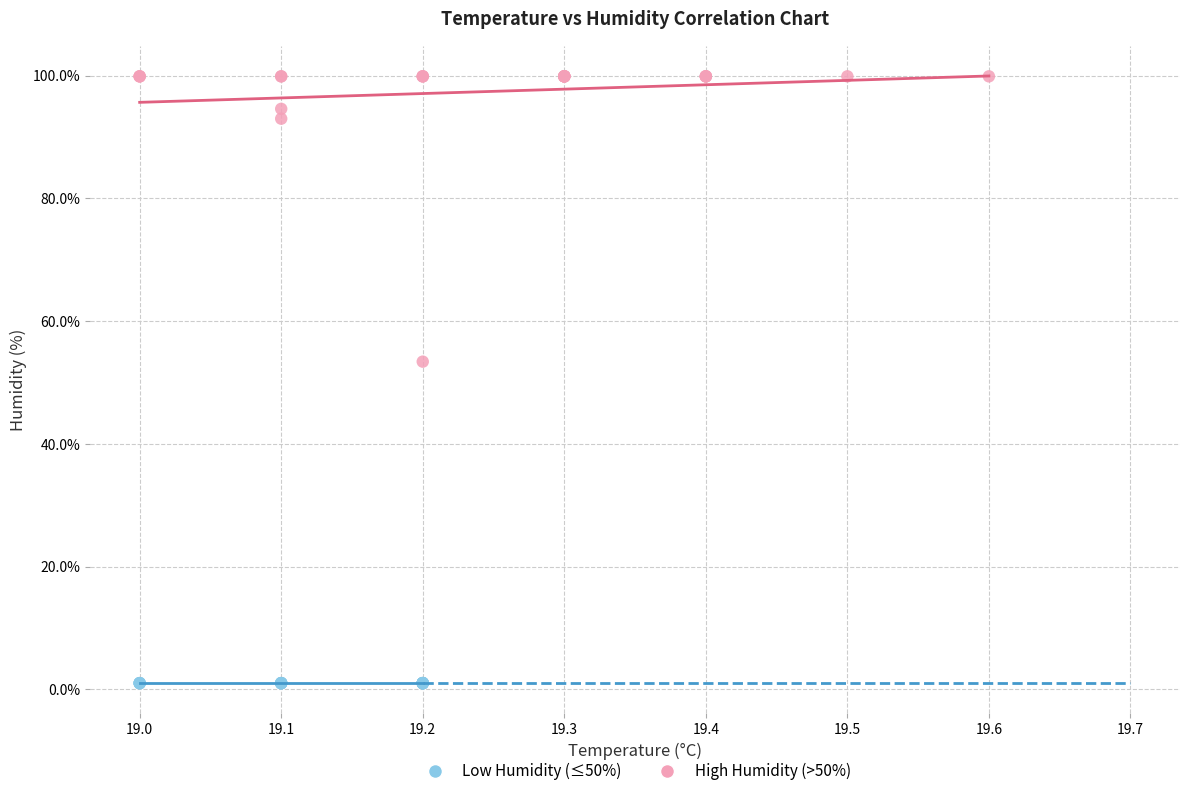

Which series contains the lowest Y value?

Low Humidity (≤50%)